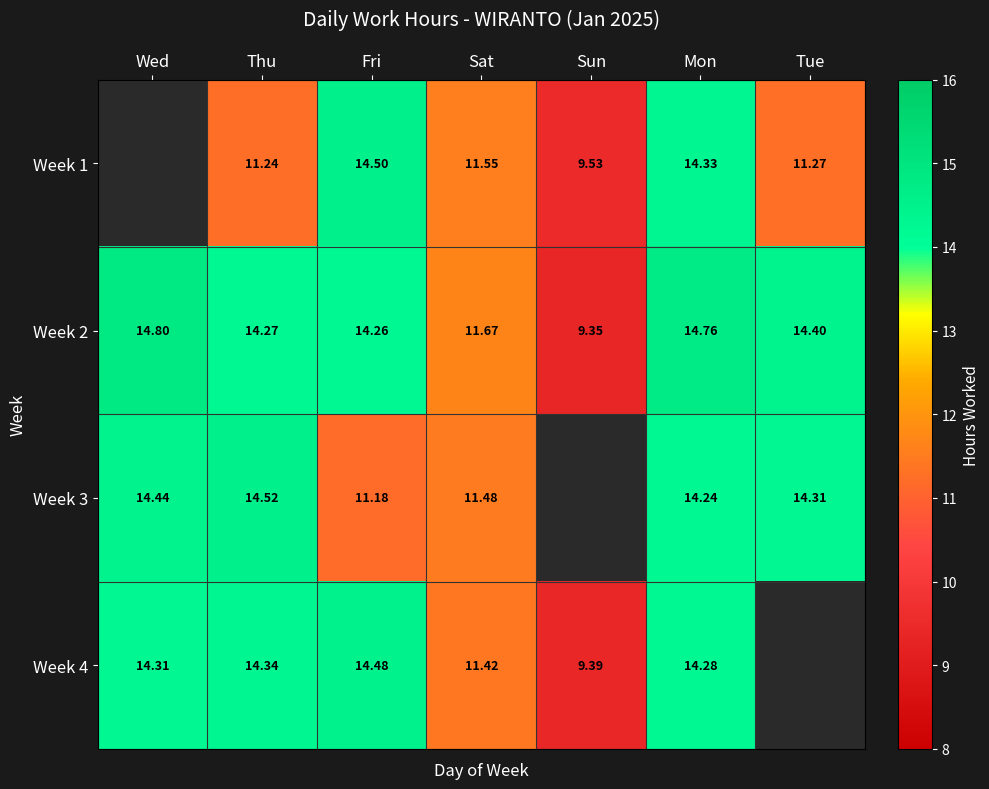

Is the value of Week 3 at Sat greater than the value of Week 4 at Mon?

No